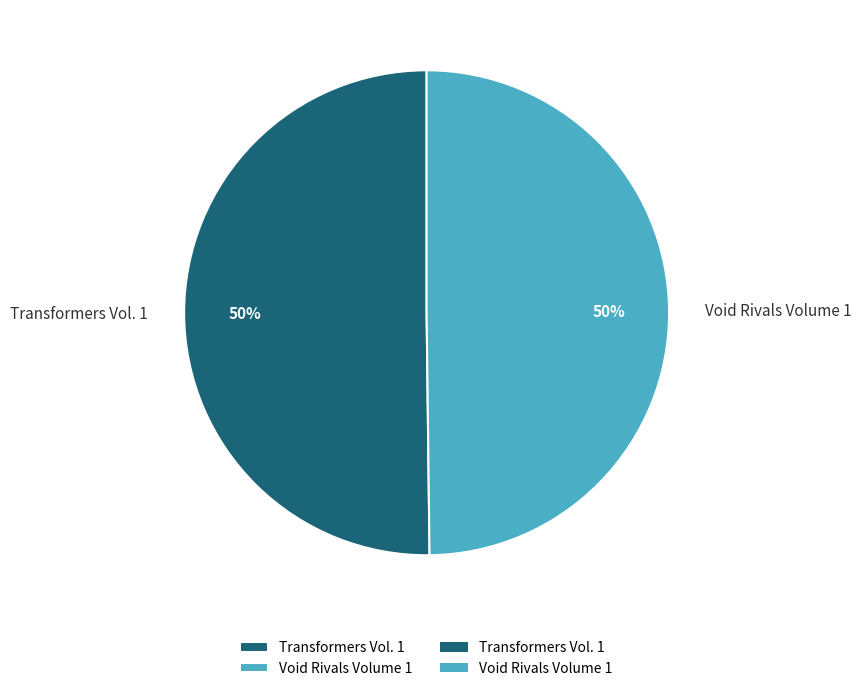

What is the ratio of the value at Void Rivals Volume 1 to the value at Transformers Vol. 1?

1.0